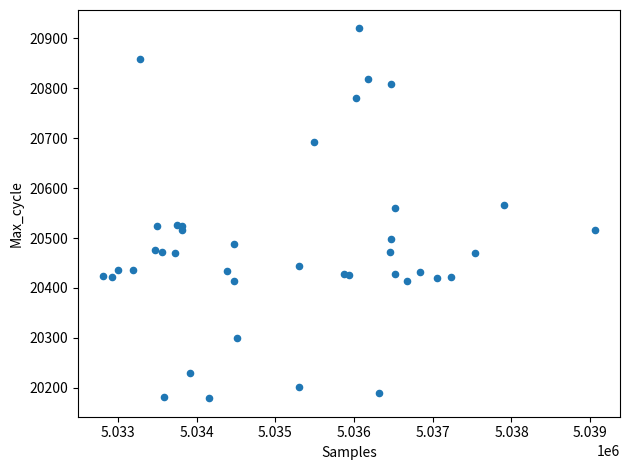

What is the range of X values (max minus min)?

6262